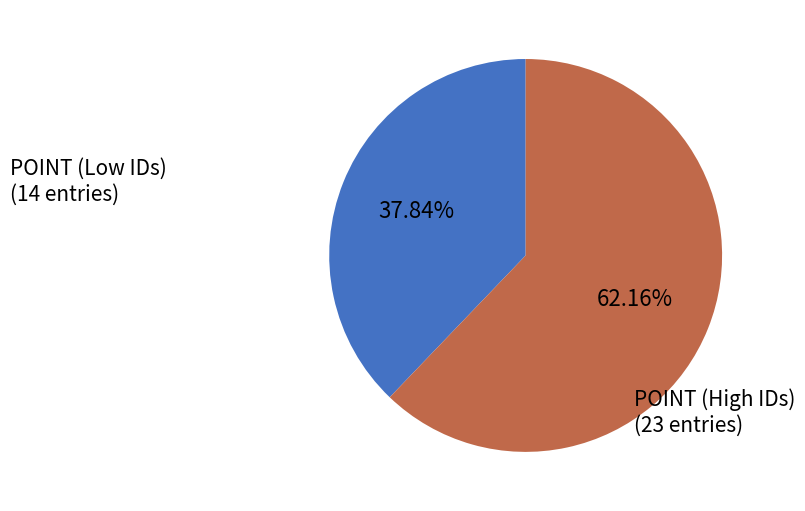

Is there a majority slice in this chart?

Yes